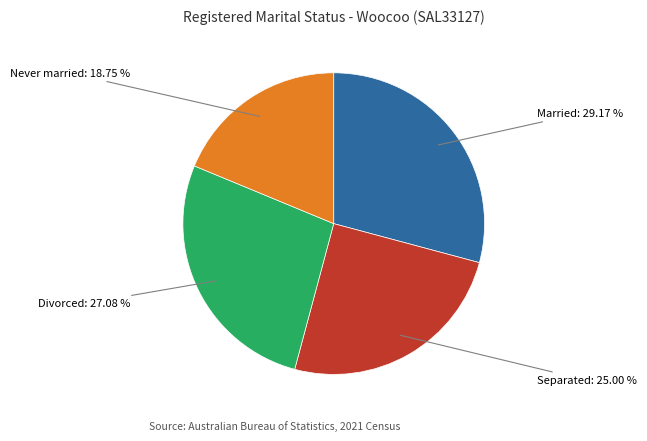

Does any single category account for the majority?

No